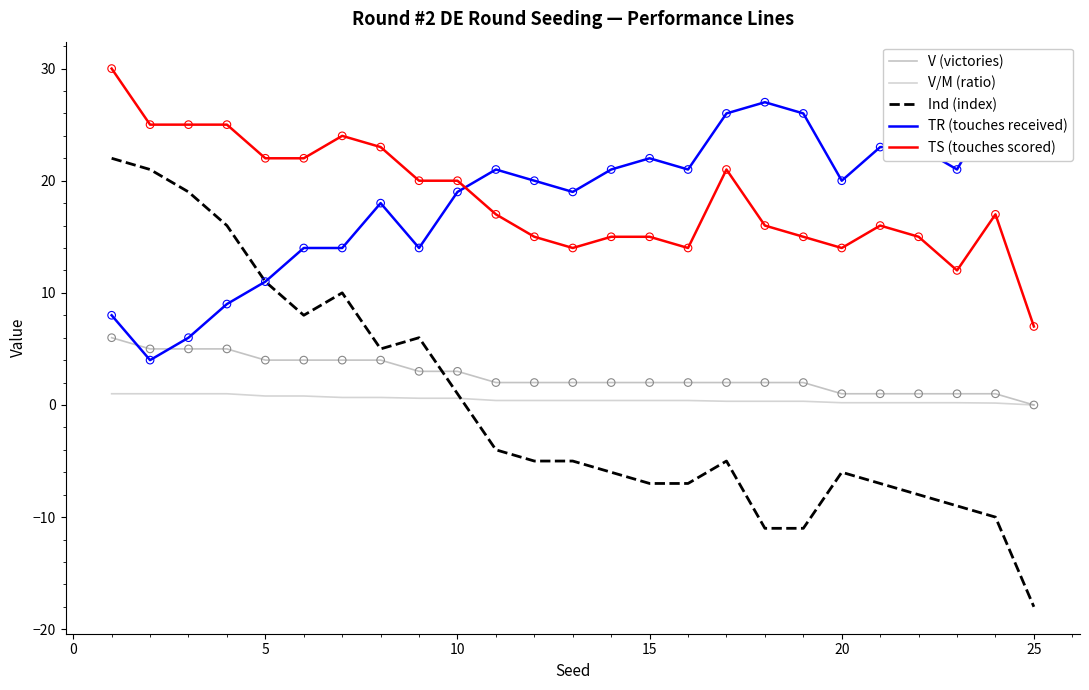

Which series ends up on top after the final intersection of Ind (index) and V (victories)?

V (victories)